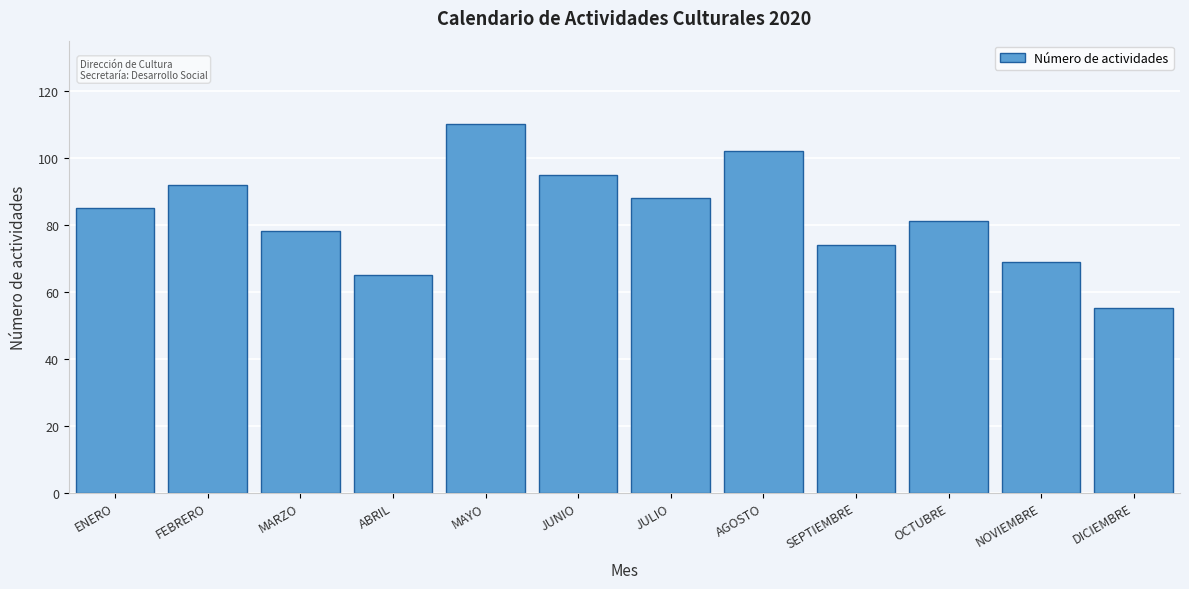

Reading left to right, extract all data points from this chart.

ENERO=85	FEBRERO=92	MARZO=78	ABRIL=65	MAYO=110	JUNIO=95	JULIO=88	AGOSTO=102	SEPTIEMBRE=74	OCTUBRE=81	NOVIEMBRE=69	DICIEMBRE=55